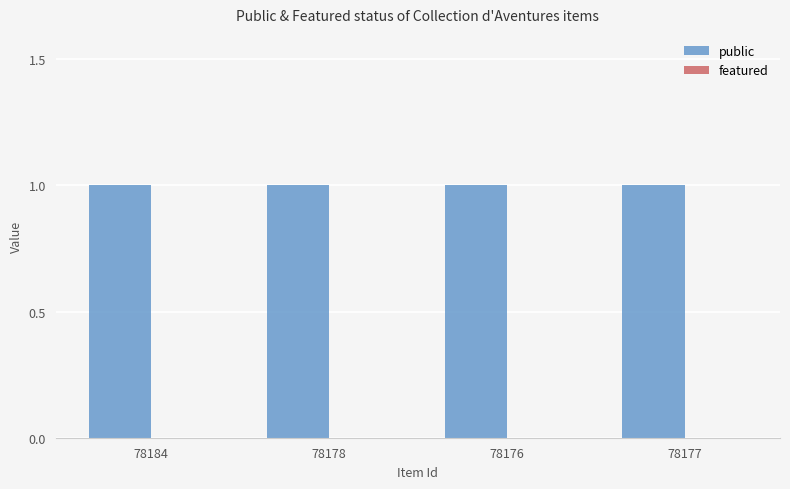

At which category does the chart reach its minimum across all series?

78184